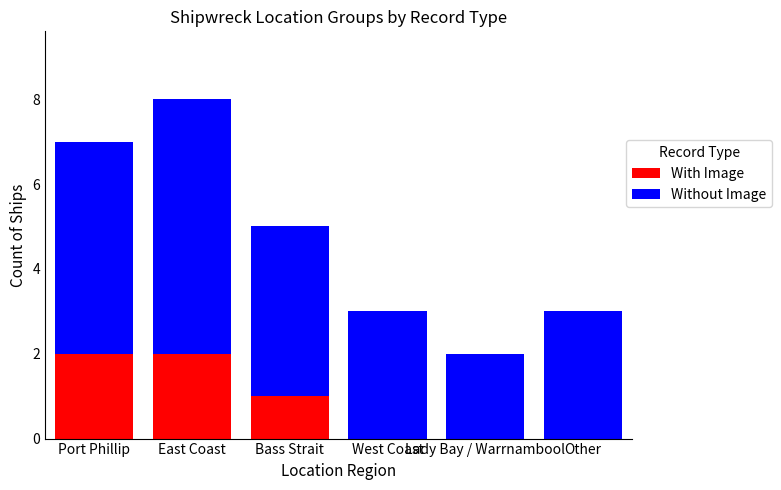

True or false: With Image has a value of 0 at Lady Bay / Warrnambool.

True